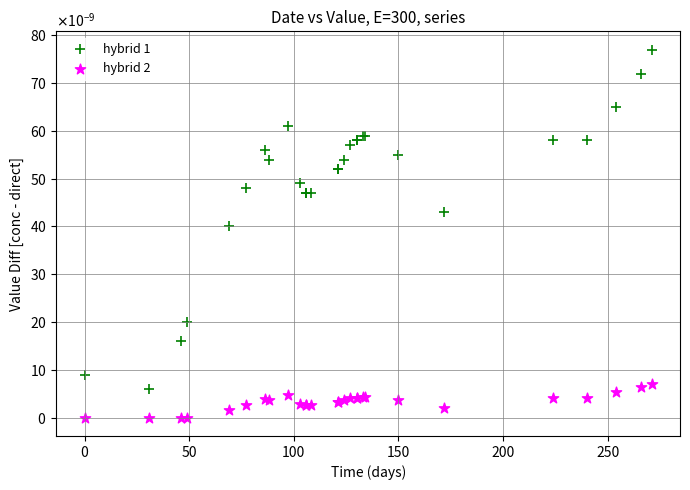

Which series contains the lowest Y value?

hybrid 2